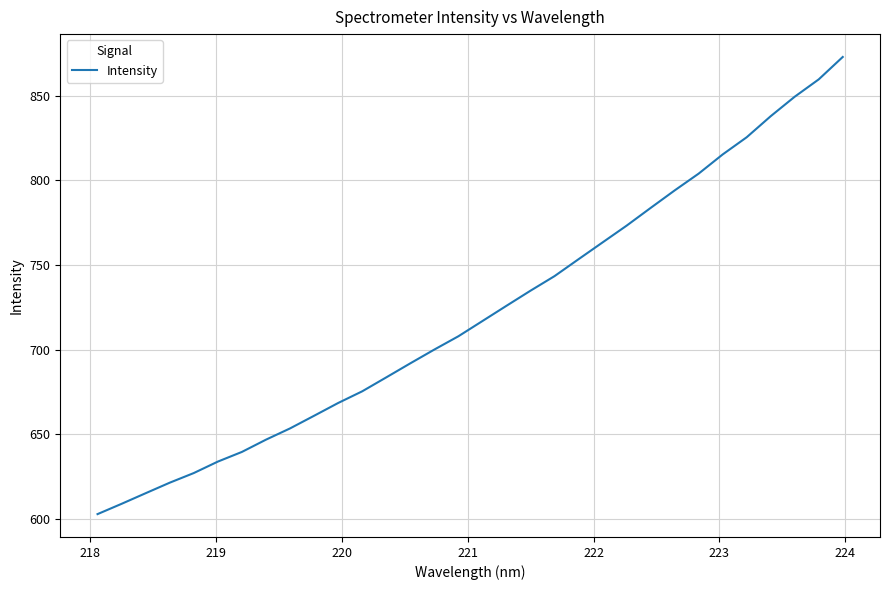

What is the maximum value shown in the chart?

872.9